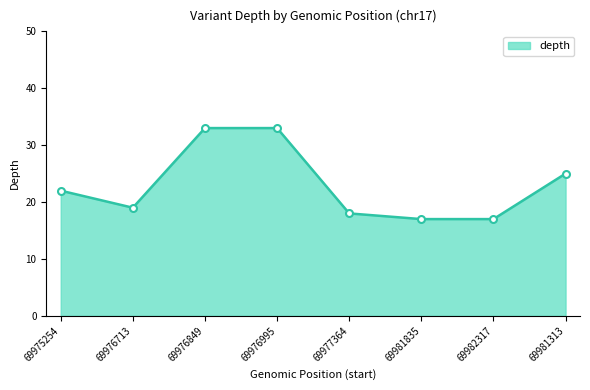

What is the minimum value shown in the chart?

17